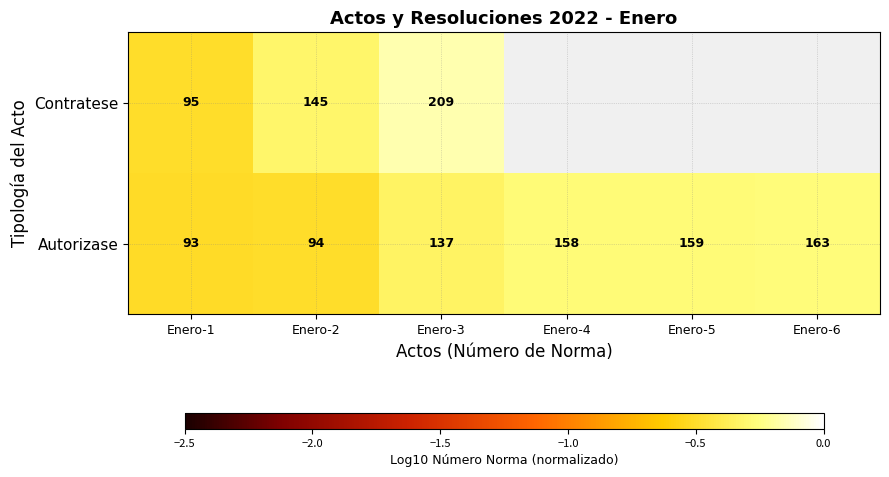

How many values in the Autorizase series are below 158?

3